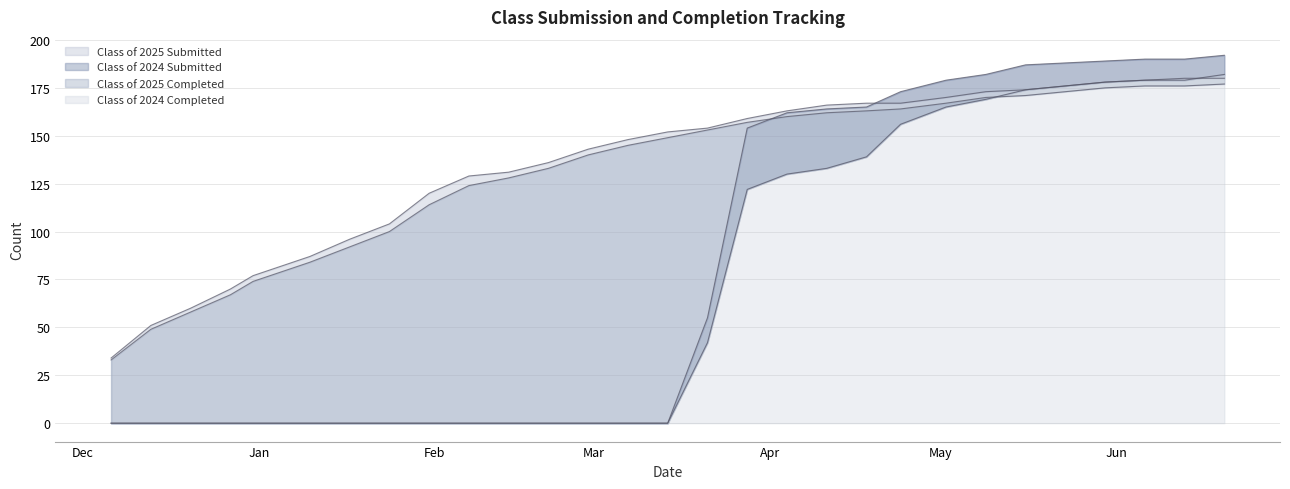

What is the difference between the Class of 2024 Completed values at 05/23/2025 and 05/30/2025?

2